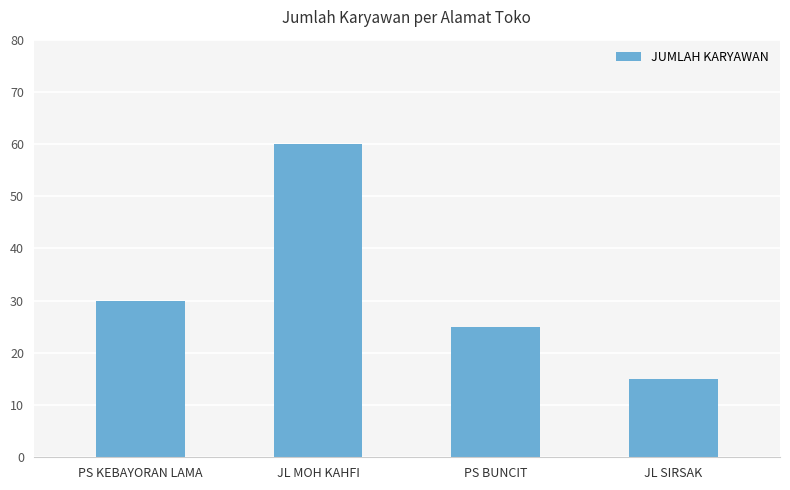

What is the difference between the values at JL MOH KAHFI and JL SIRSAK?

45